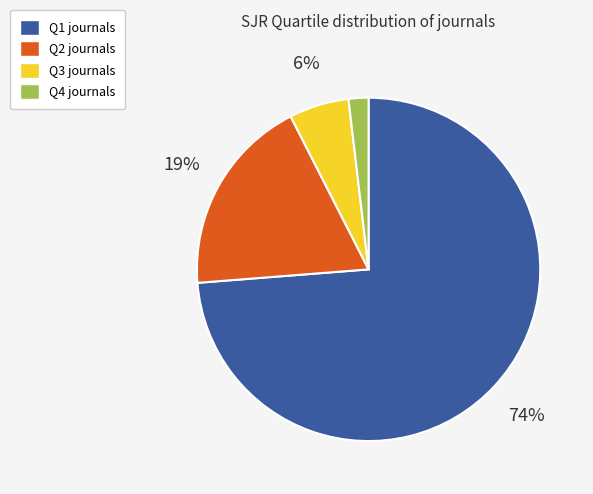

Between Q3 and Q1, which is larger?

Q1